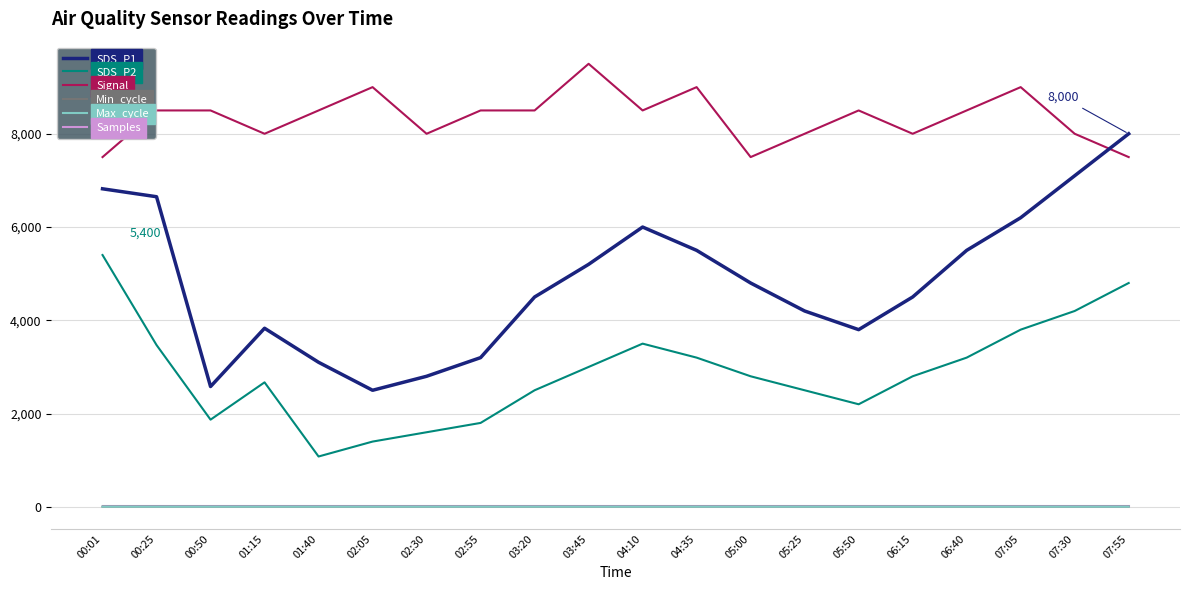

What is the highest value of the Signal series?

9500.0